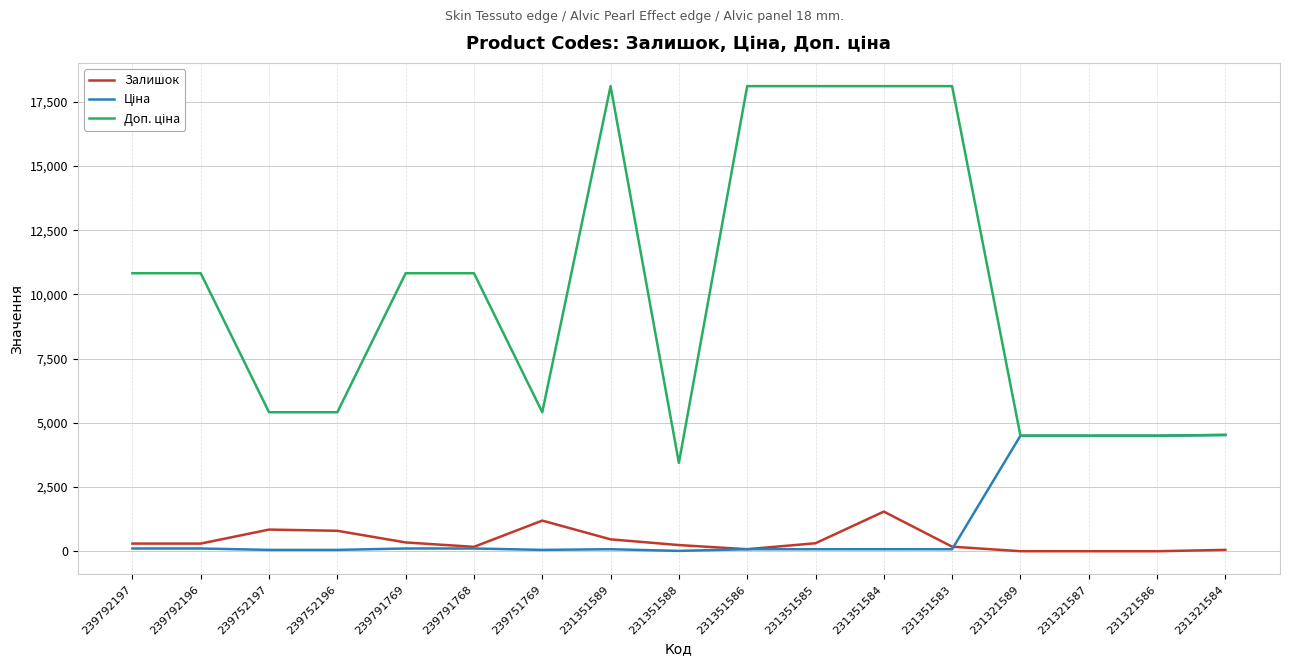

At how many categories does at least one series exceed 5613?

9